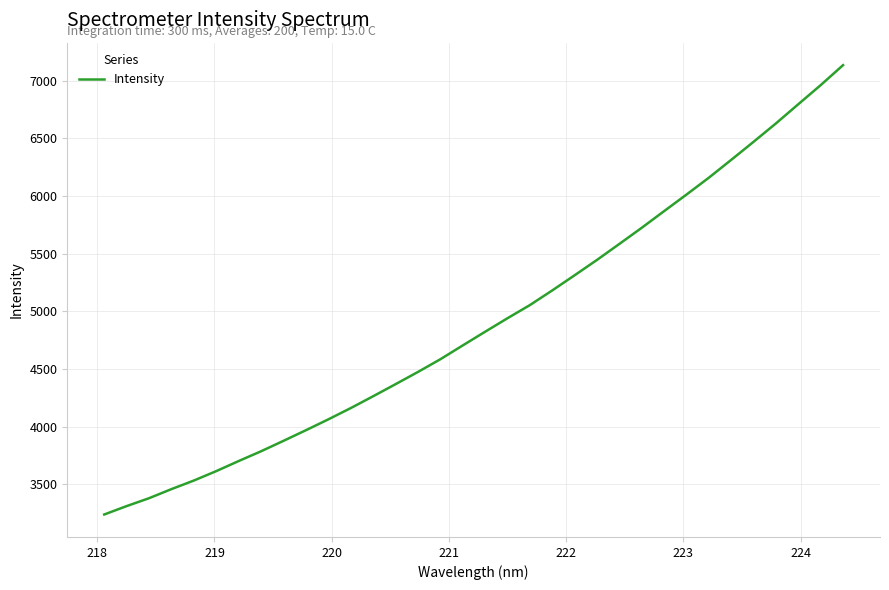

What is the minimum value shown in the chart?

3237.5